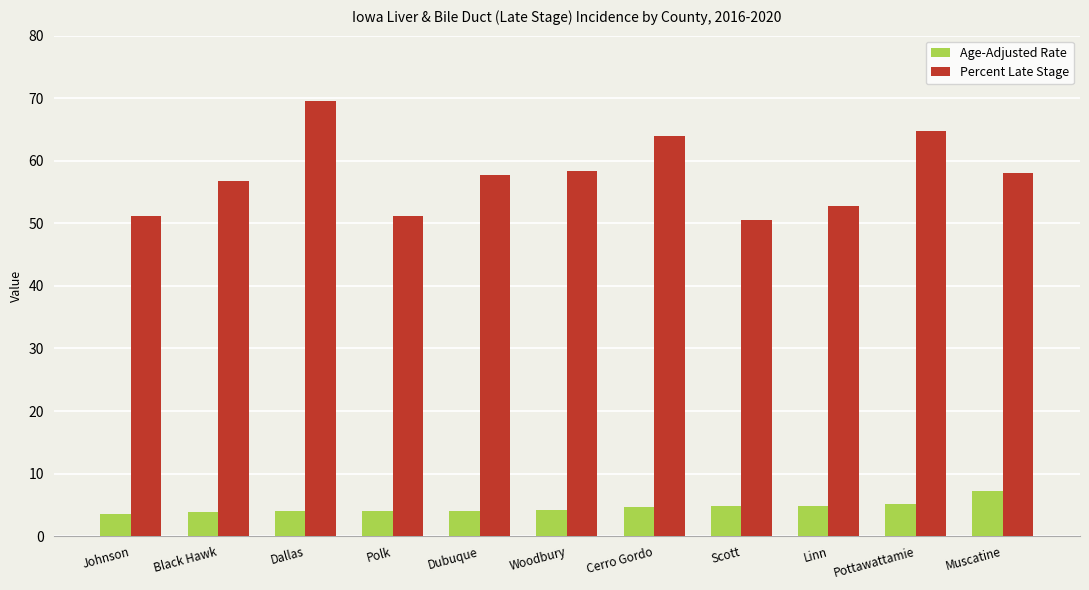

At which category is the sum across all series the highest?

Dallas